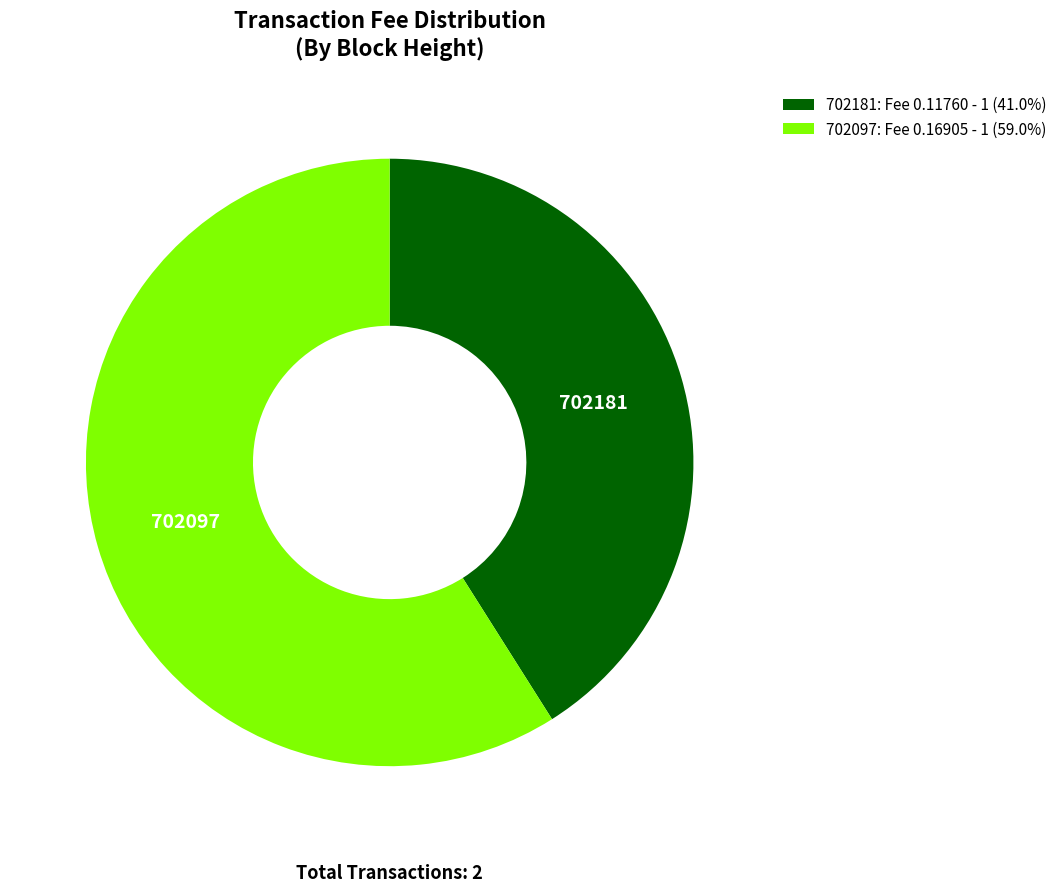

What is the smallest slice in the pie chart?

702181